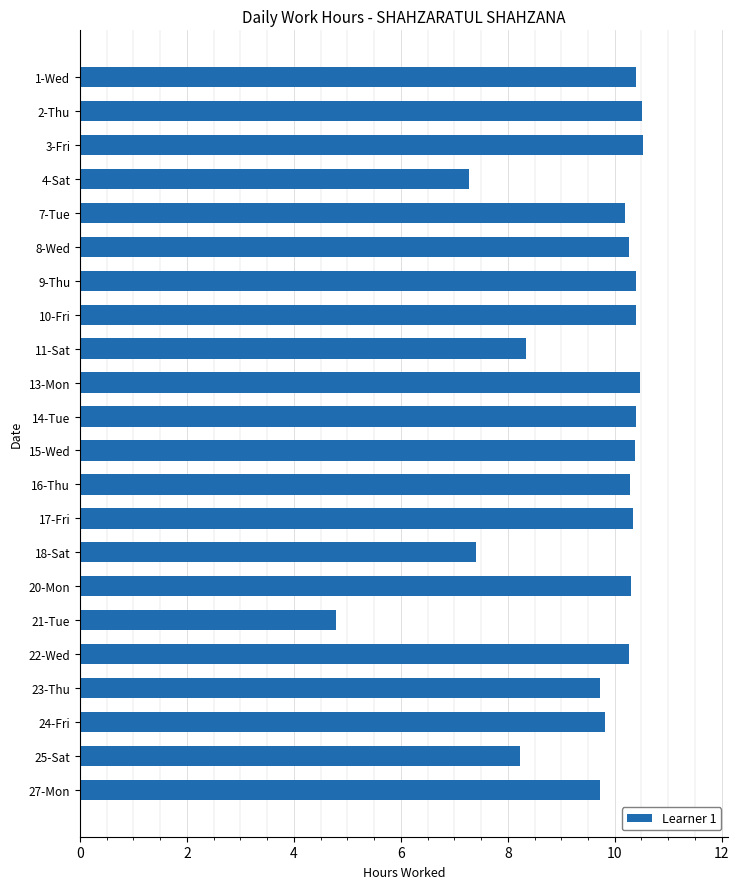

What is the average value?

9.6